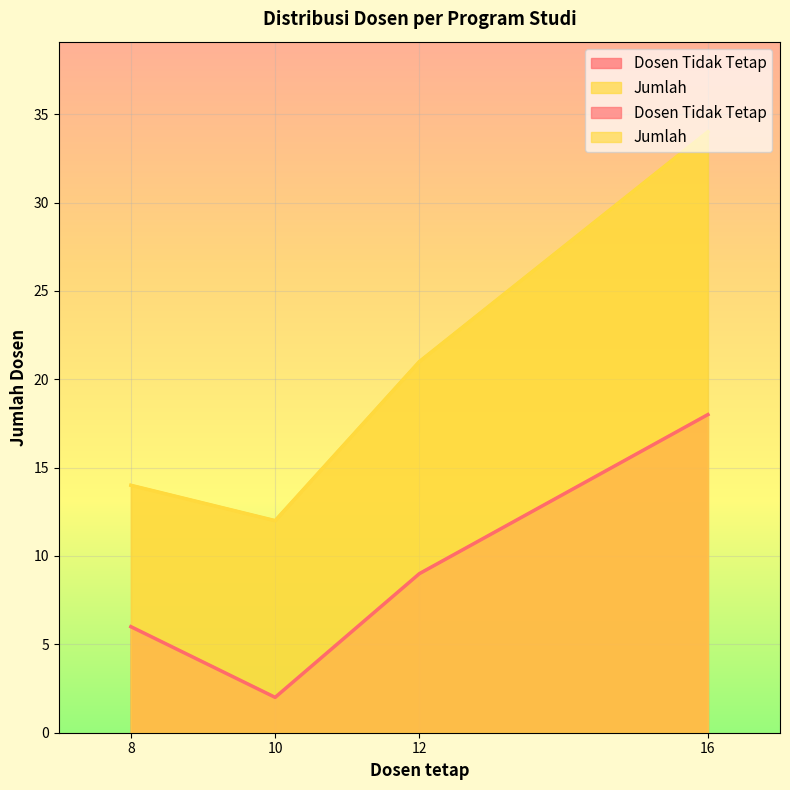

What are all the series names shown in the legend?

Dosen Tidak Tetap, Jumlah